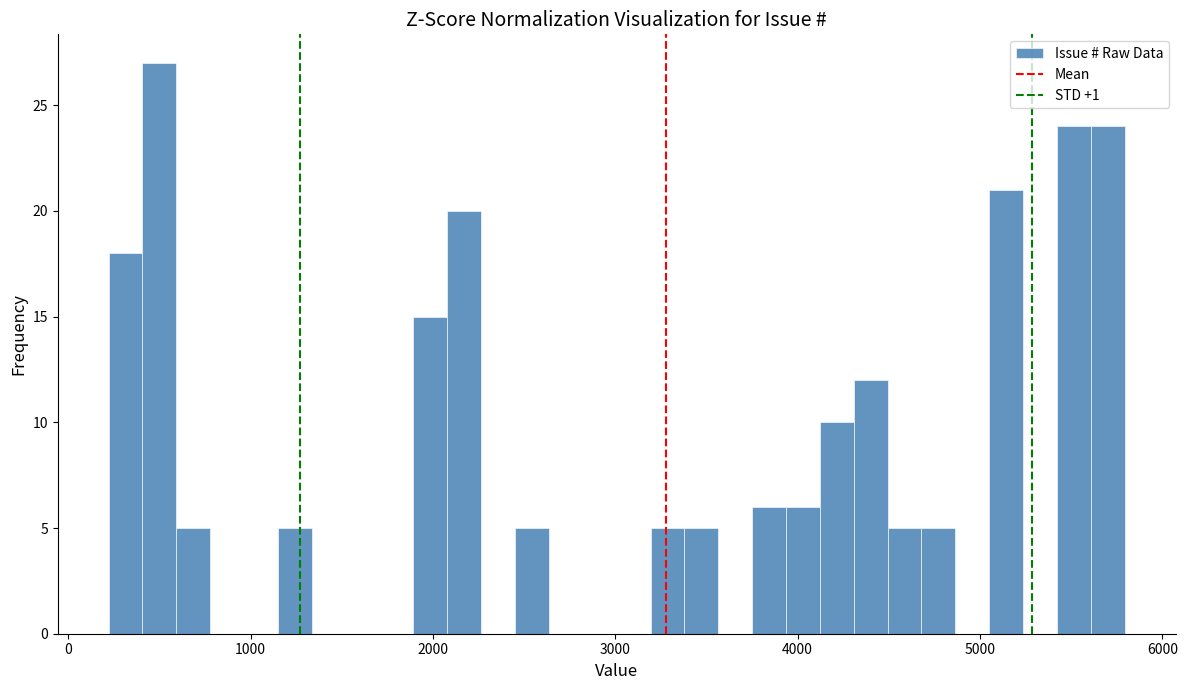

Around what value on the x-axis is the tallest bar? Give the approximate position of its centre, as read against the axis.

500